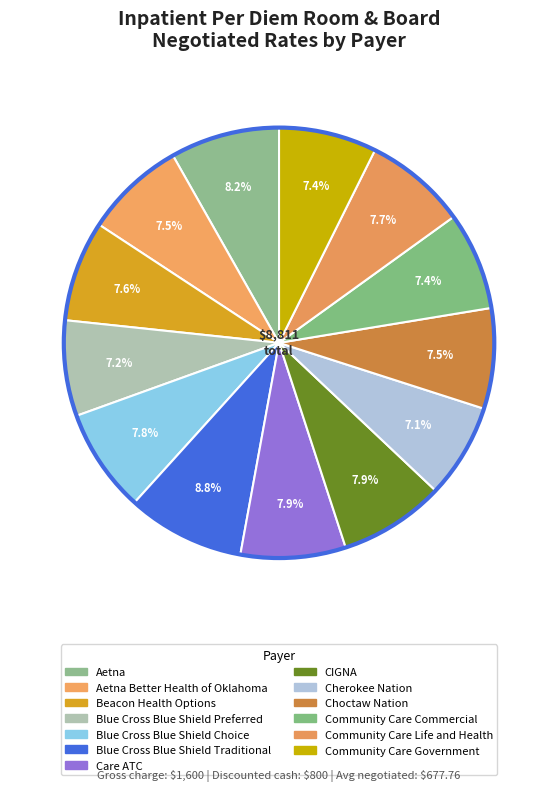

What is the smallest slice in the pie chart?

Cherokee Nation